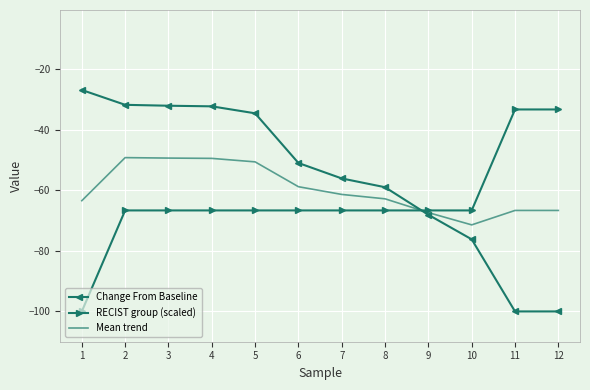

What is the highest value of the Change From Baseline series?

-26.9